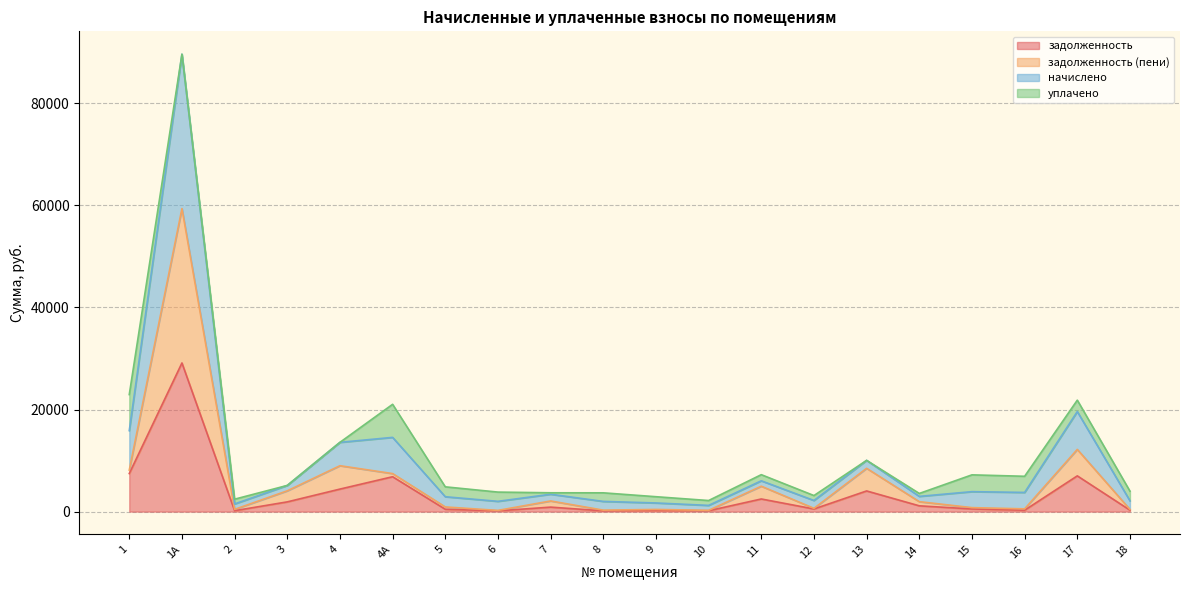

At which category is the sum across all series the highest?

1А